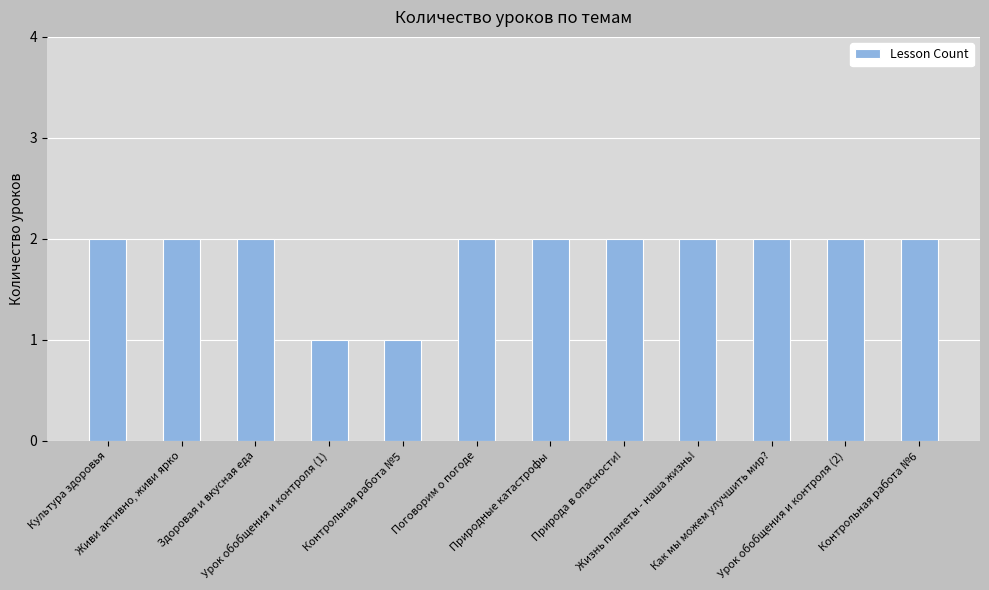

What is the change in value from Контрольная работа №5 to Урок обобщения и контроля (2)?

+1